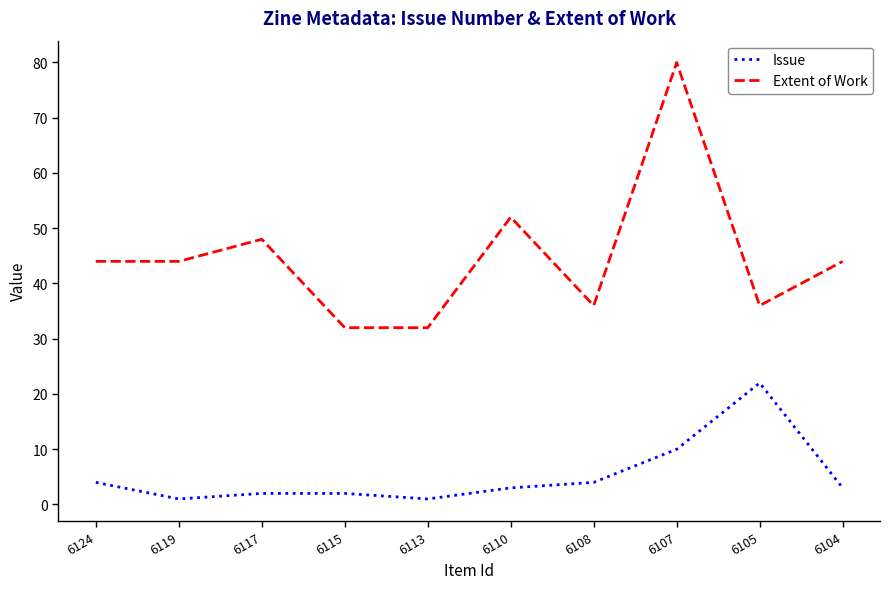

Does the chart display data point markers on the line(s)?

No